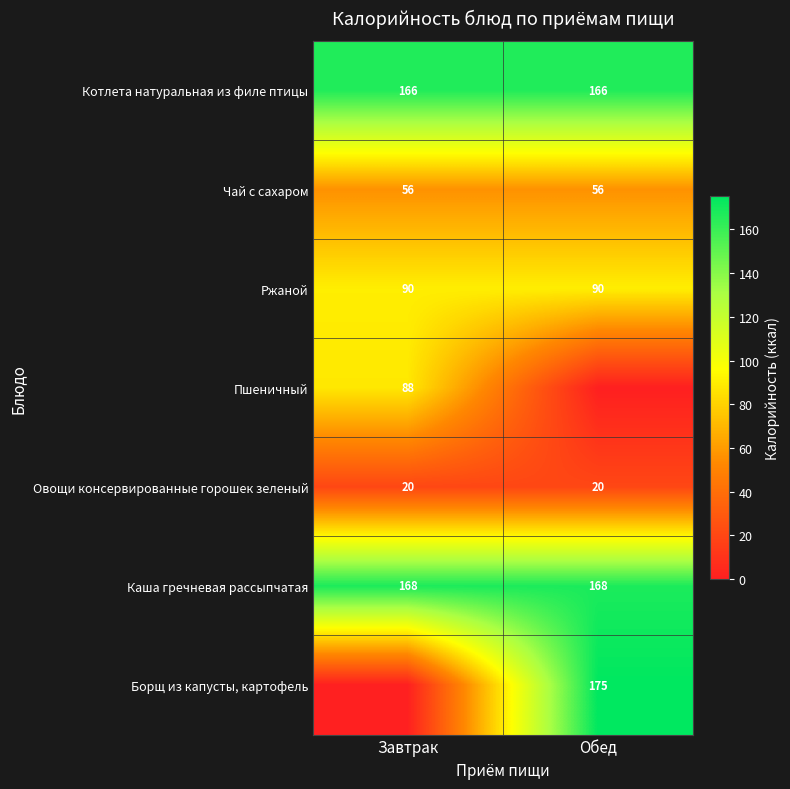

What is the sum of the Ржаной values at Завтрак and Обед?

180